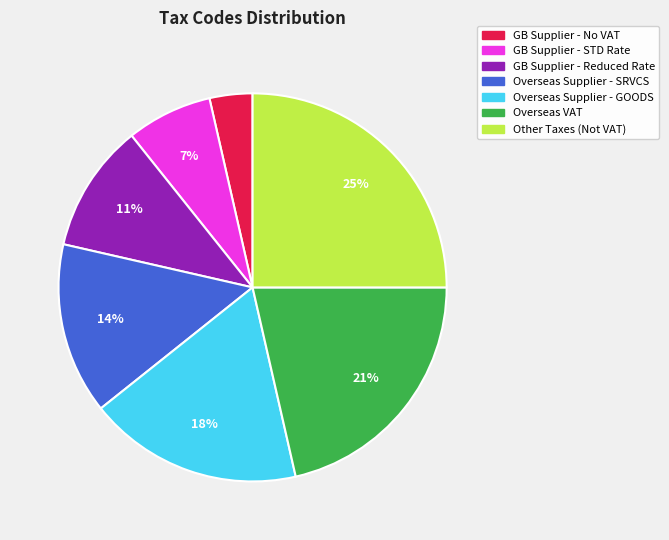

How many slices are in this pie chart?

7